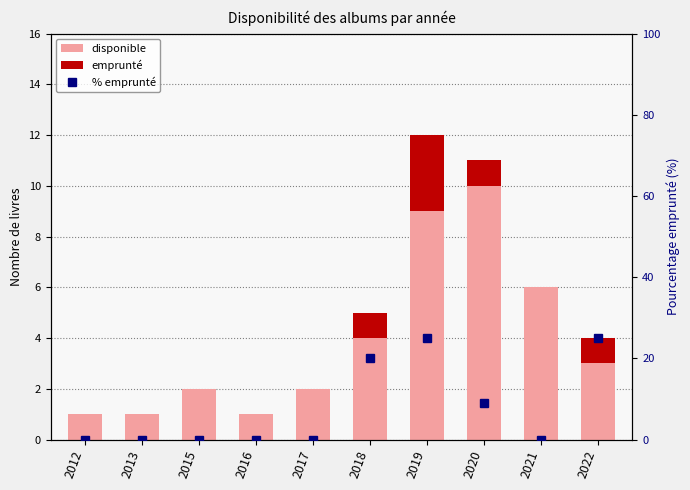

What is the value of the % emprunté bar at the 7th from the left?

25.0